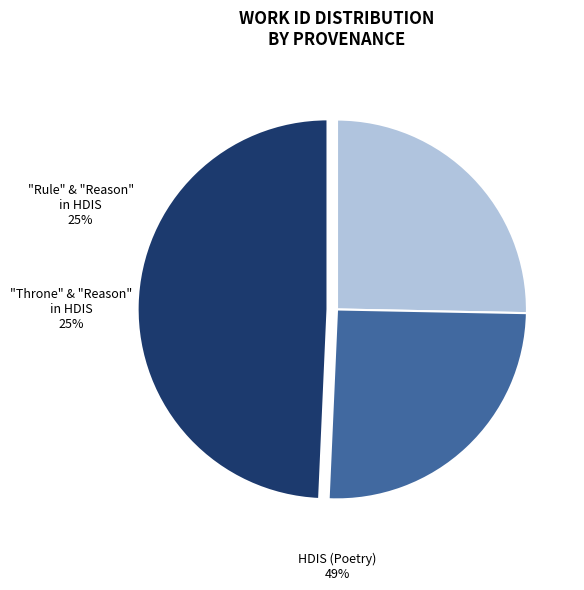

What is the ratio of the value at Searching in HDIS (Poetry) to the value at Searching "throne" and "reason" in HDIS?

1.9